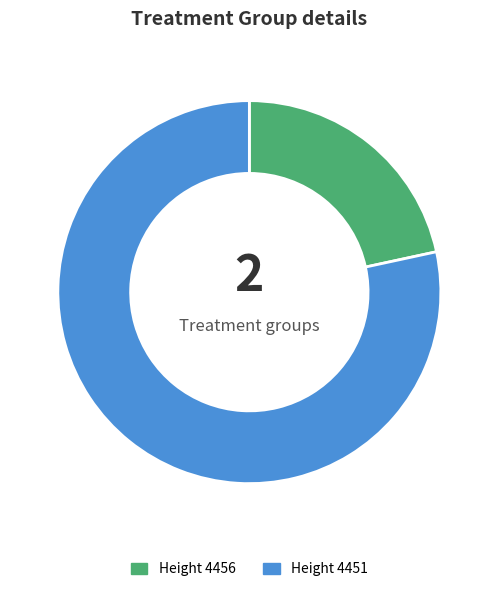

Which slice is the smallest?

Height 4456